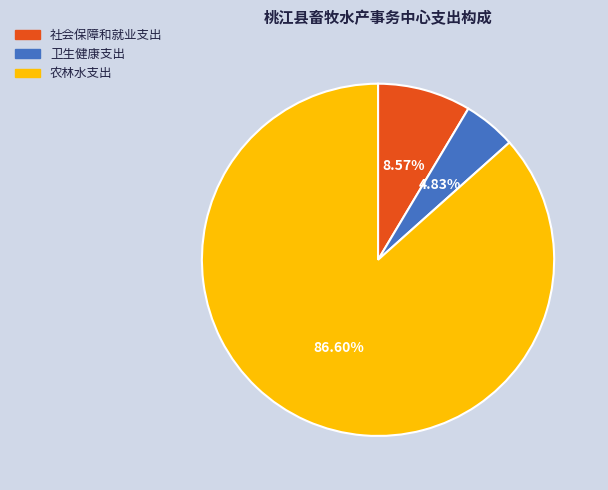

How many slices are in this pie chart?

3